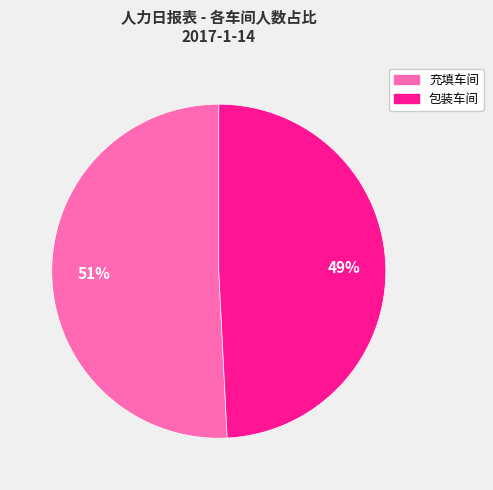

What is the largest slice in the pie chart?

充填车间